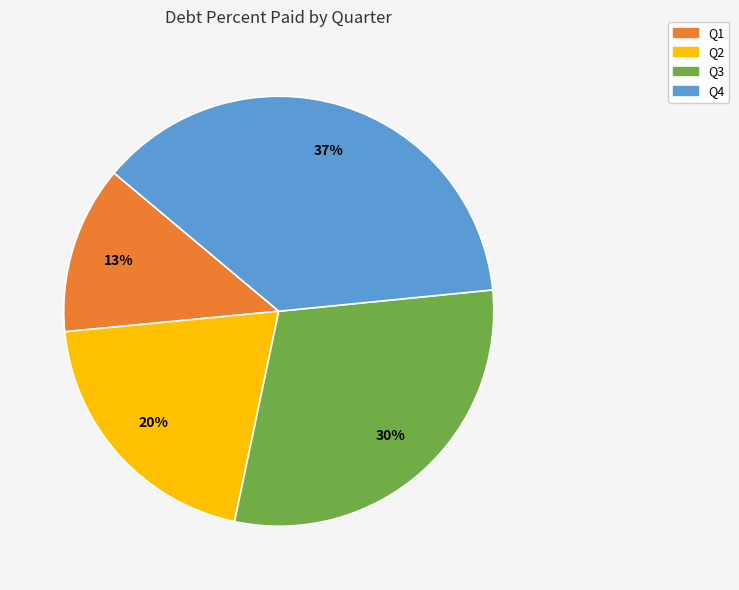

How many slices are in this pie chart?

4